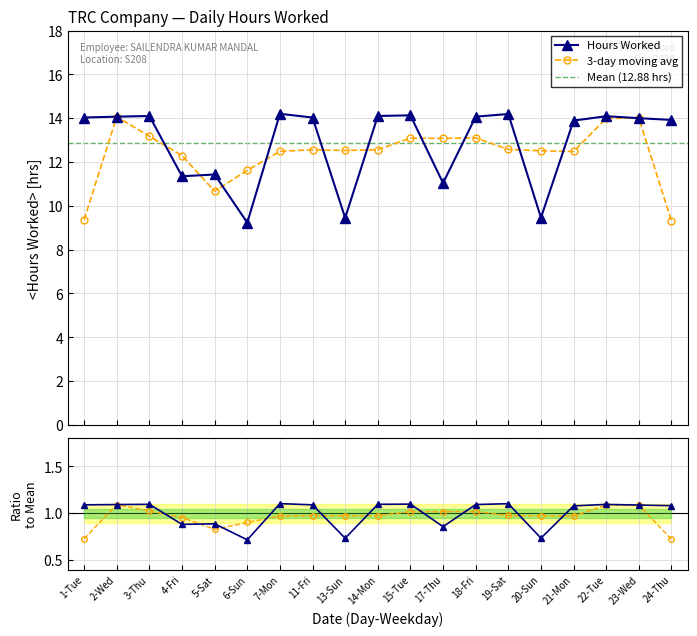

What is the difference between the maximum and minimum values?

5.0